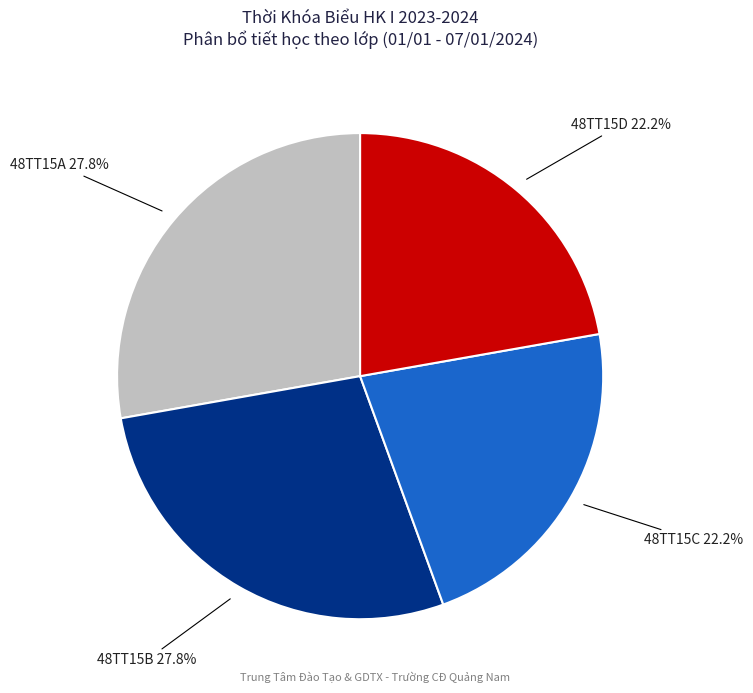

Is there any slice that represents more than half of the pie?

No